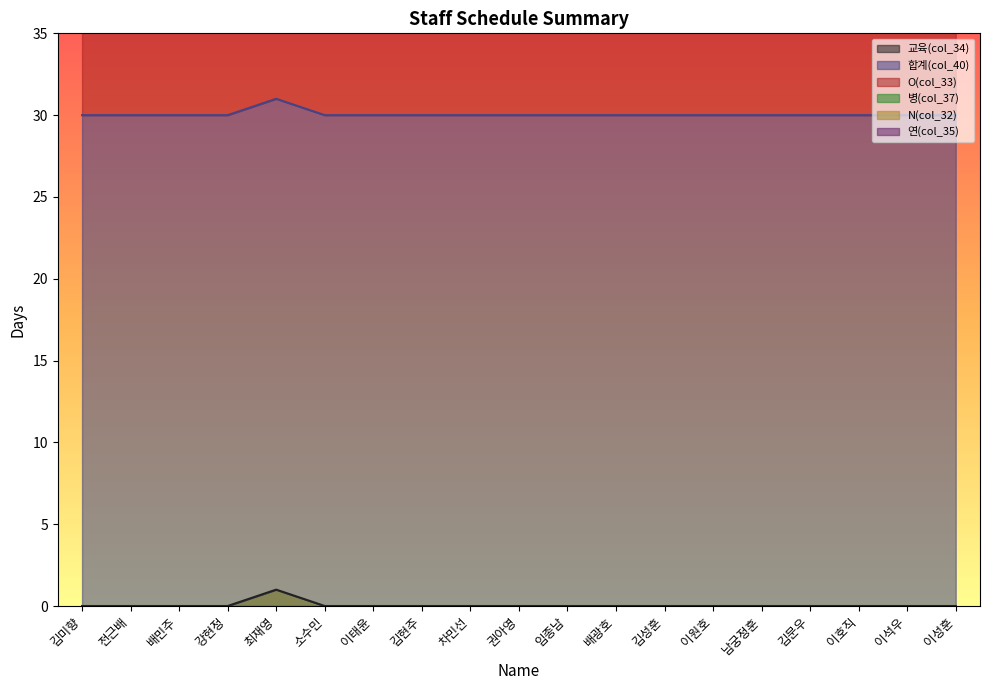

What are all the series names shown in the legend?

교육(col_34), 합계(col_40), O(col_33), 병(col_37), N(col_32), 연(col_35)